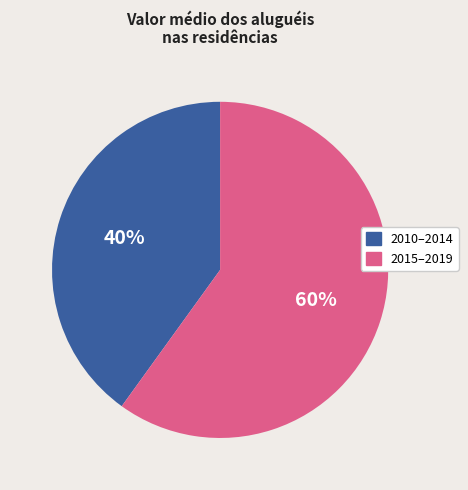

Is there any slice that represents more than half of the pie?

Yes